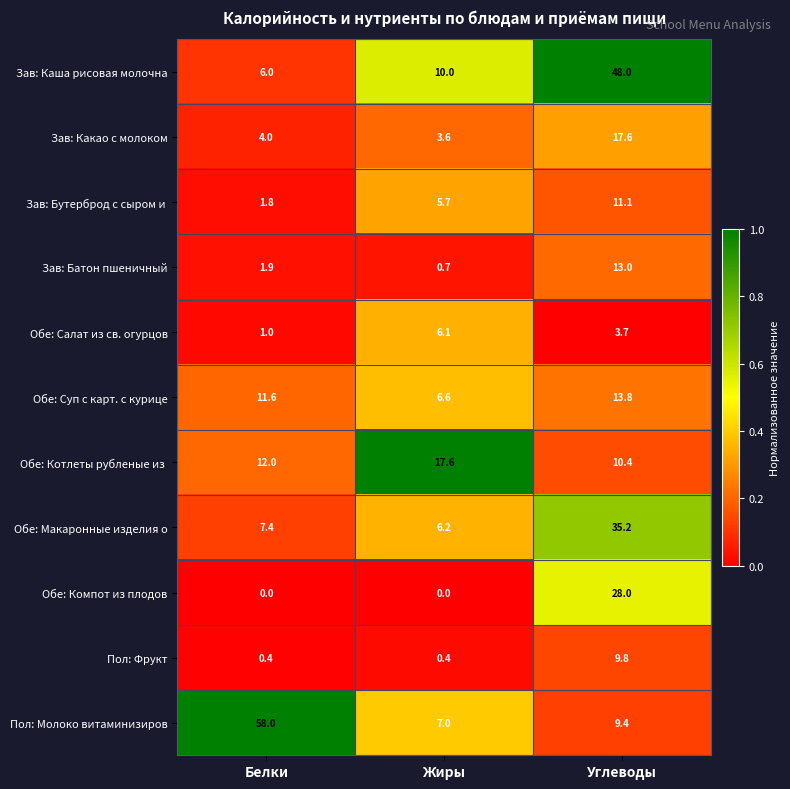

How many series are shown in this chart?

11